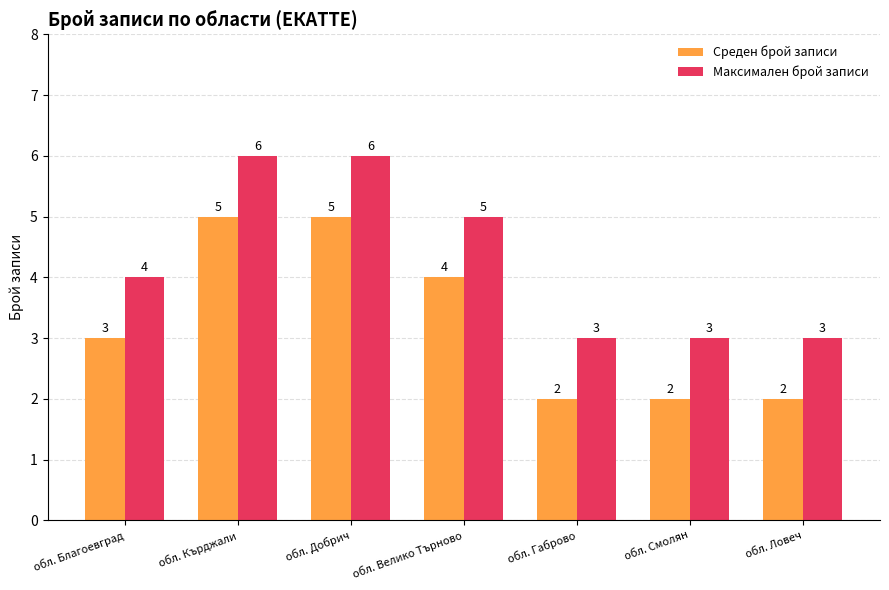

What is the average value of the Среден брой записи series?

3